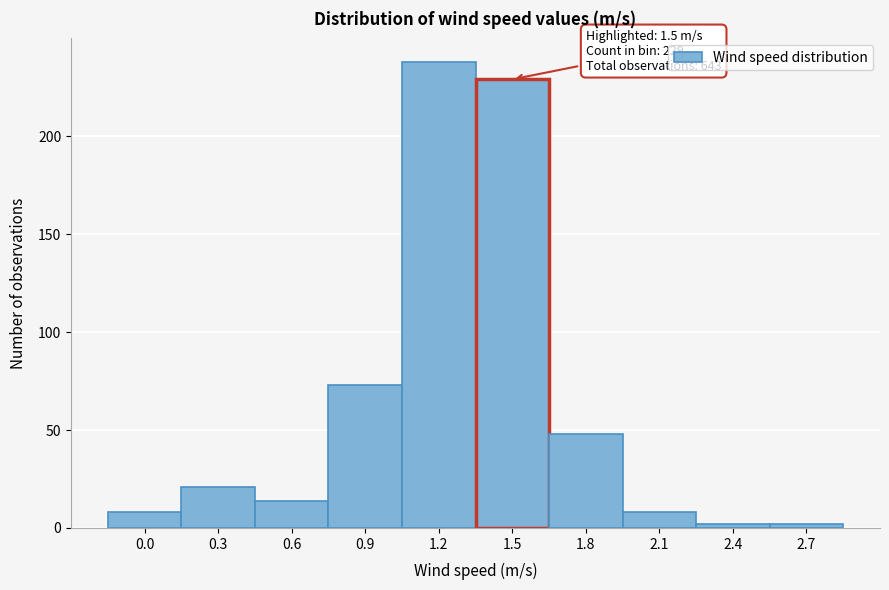

Reading left to right, list all the values displayed in this chart.

8	21	14	73	238	229	48	8	2	2